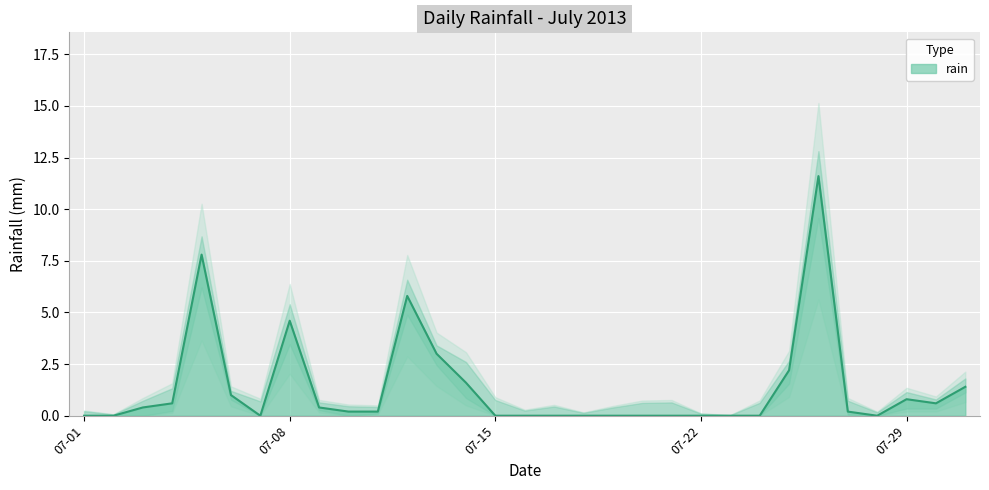

What is the maximum value shown in the chart?

11.6